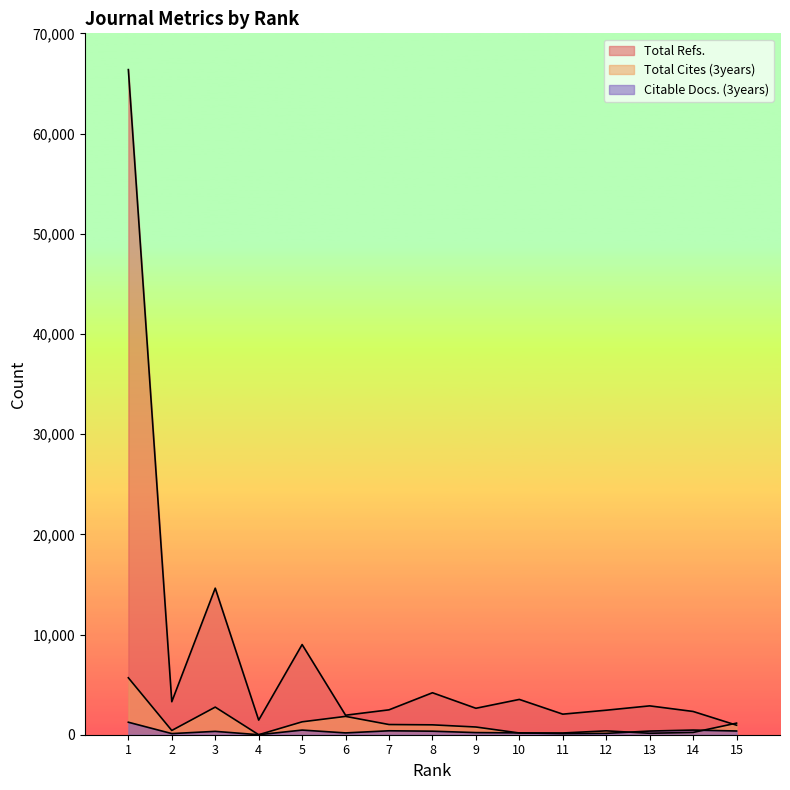

What is the average value of the Total Cites (3years) series?

1134